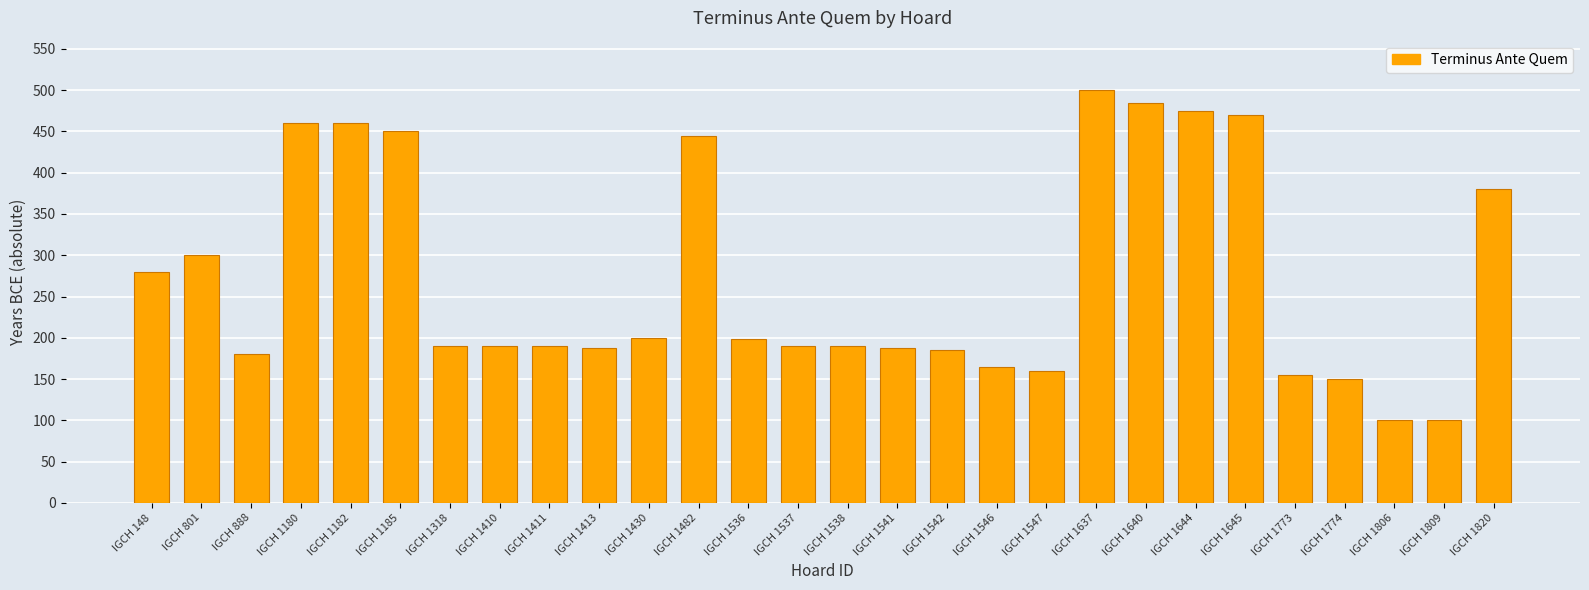

Which has a higher value, IGCH 1645 or IGCH 1182?

IGCH 1645